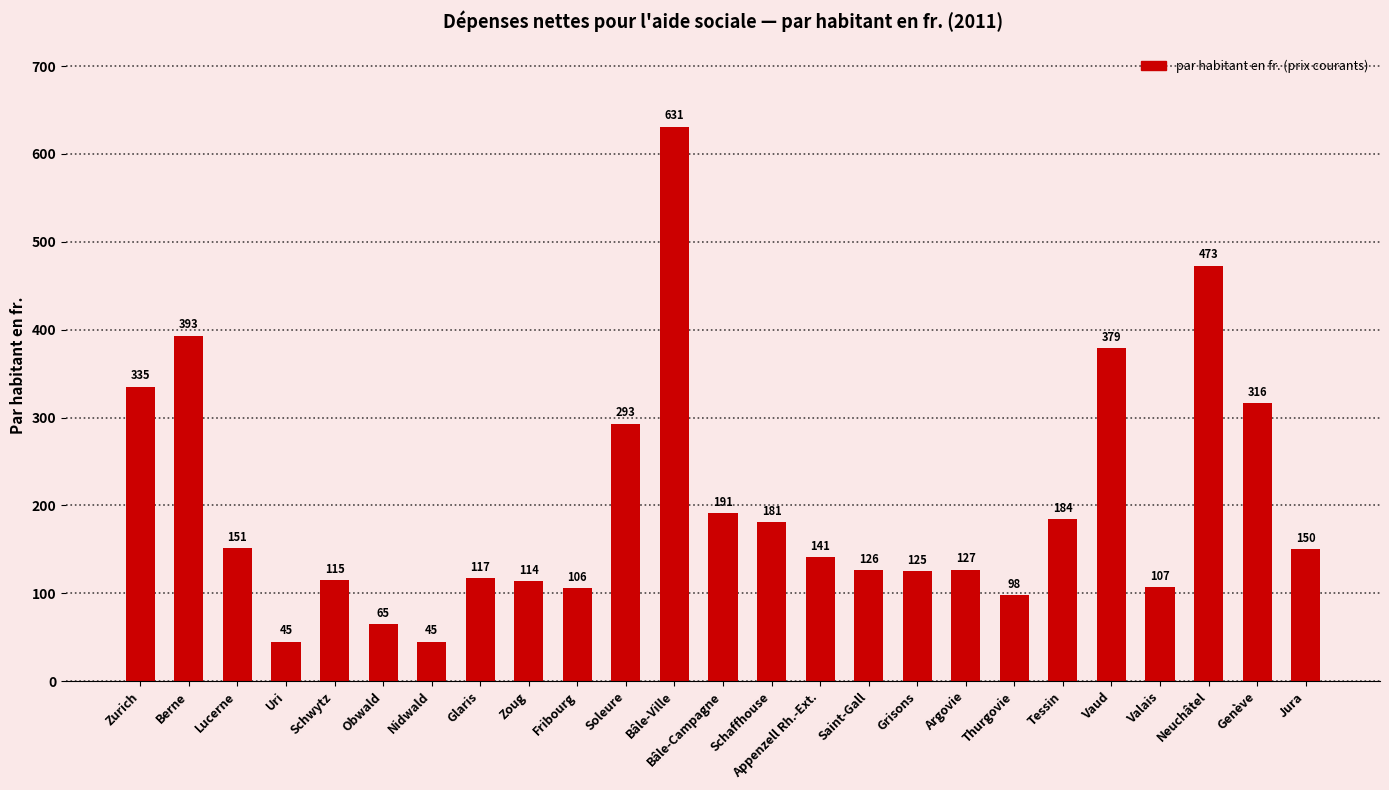

Reading left to right, transcribe all the data shown in this chart.

Zurich=335	Berne=393	Lucerne=151	Uri=45	Schwytz=115	Obwald=65	Nidwald=45	Glaris=117	Zoug=114	Fribourg=106	Soleure=293	Bâle-Ville=631	Bâle-Campagne=191	Schaffhouse=181	Appenzell Rh.-Ext.=141	Saint-Gall=126	Grisons=125	Argovie=127	Thurgovie=98	Tessin=184	Vaud=379	Valais=107	Neuchâtel=473	Genève=316	Jura=150